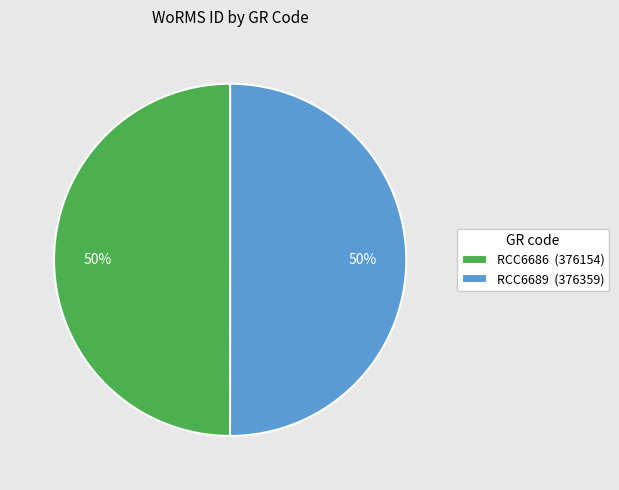

Combined, do RCC6689 (376359) and RCC6686 (376154) account for over 50%?

Yes